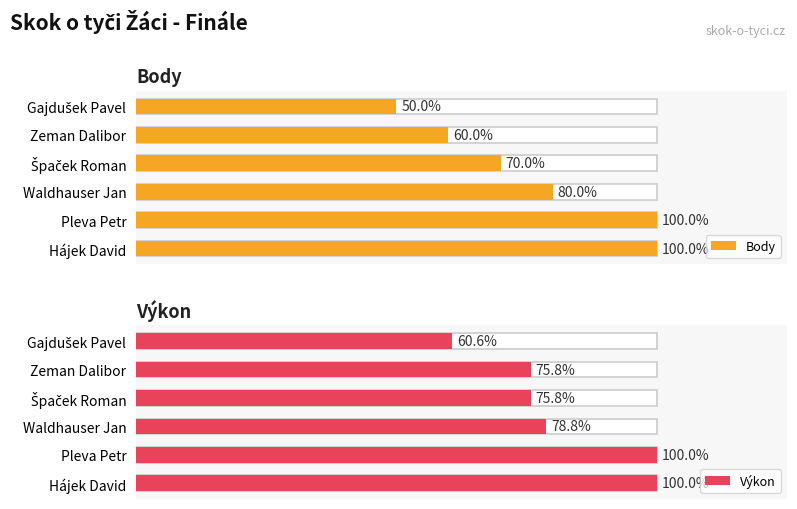

What are all the series names shown in the legend?

Body, Výkon